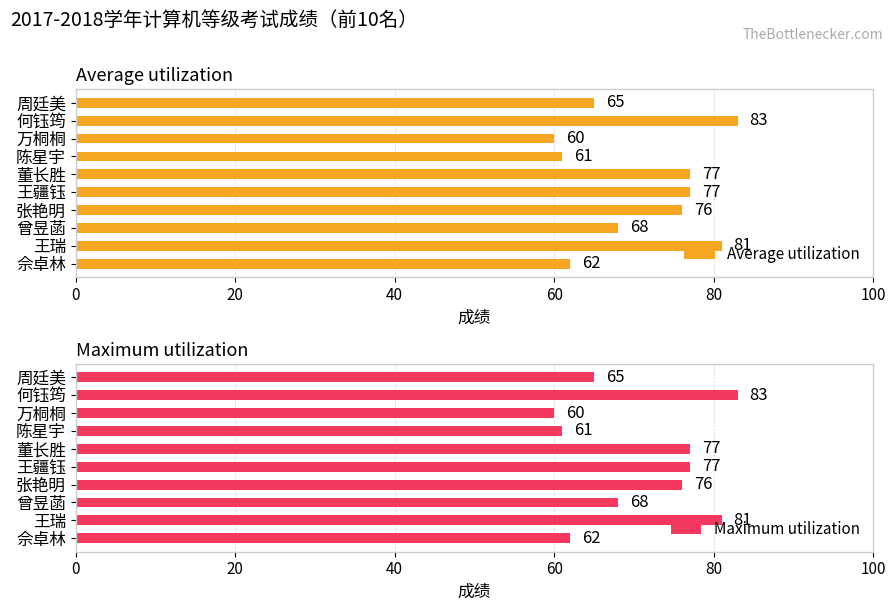

What is the difference between the second highest and second lowest values in the Average utilization series?

20